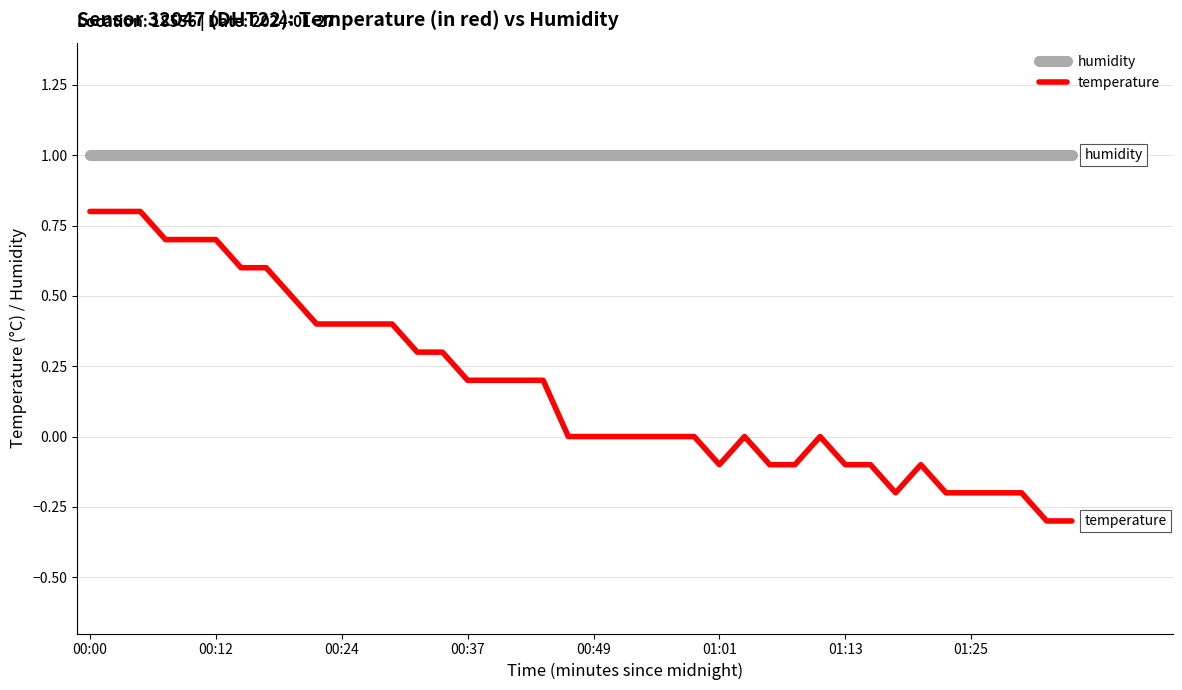

Is this an area chart (filled region under the line)?

No